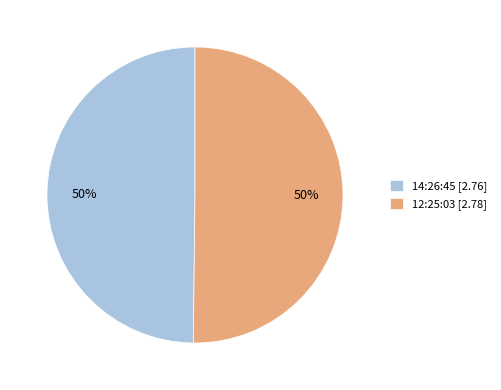

To the nearest percent, what is the average slice percentage?

50%